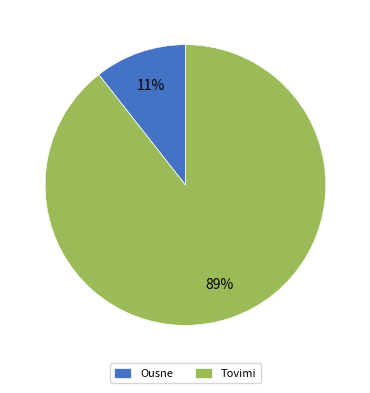

True or false: Tovimi accounts for 89% of the total.

True